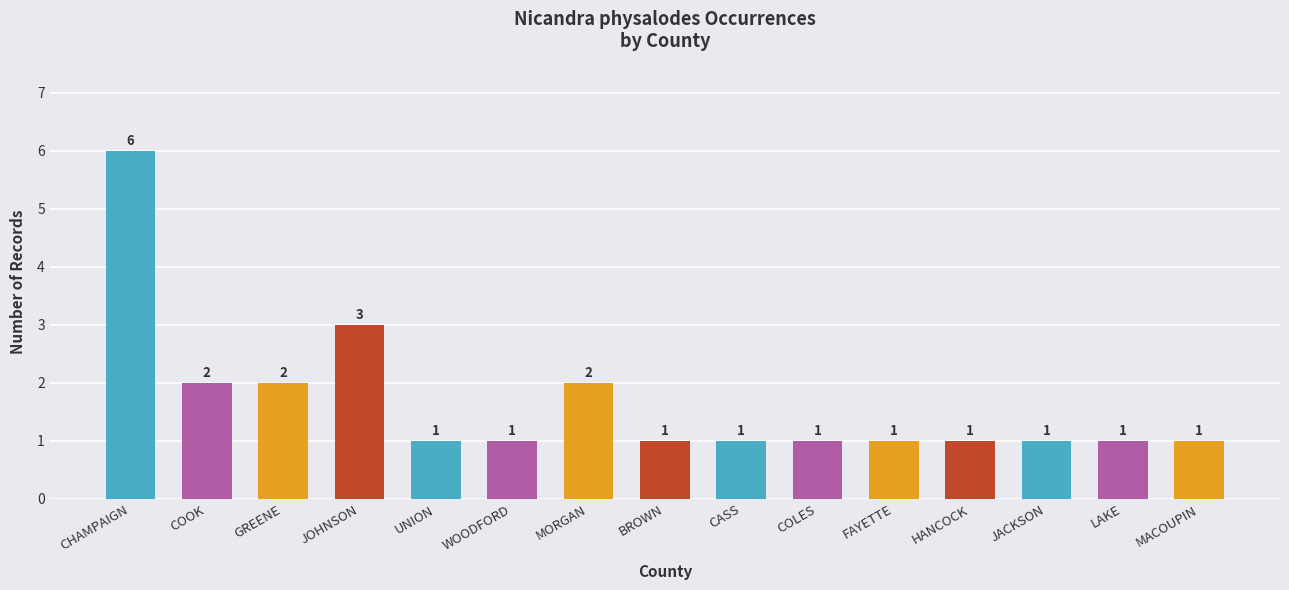

How many series are shown in this chart?

1